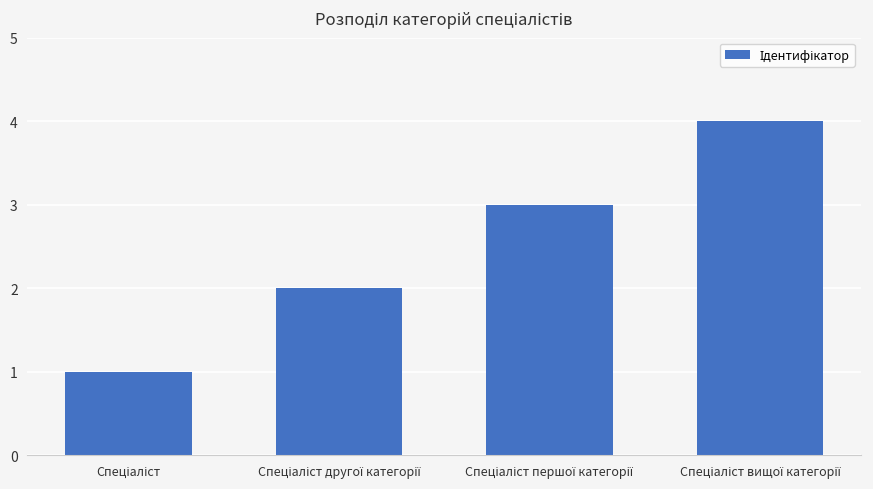

What is the maximum value shown in the chart?

4